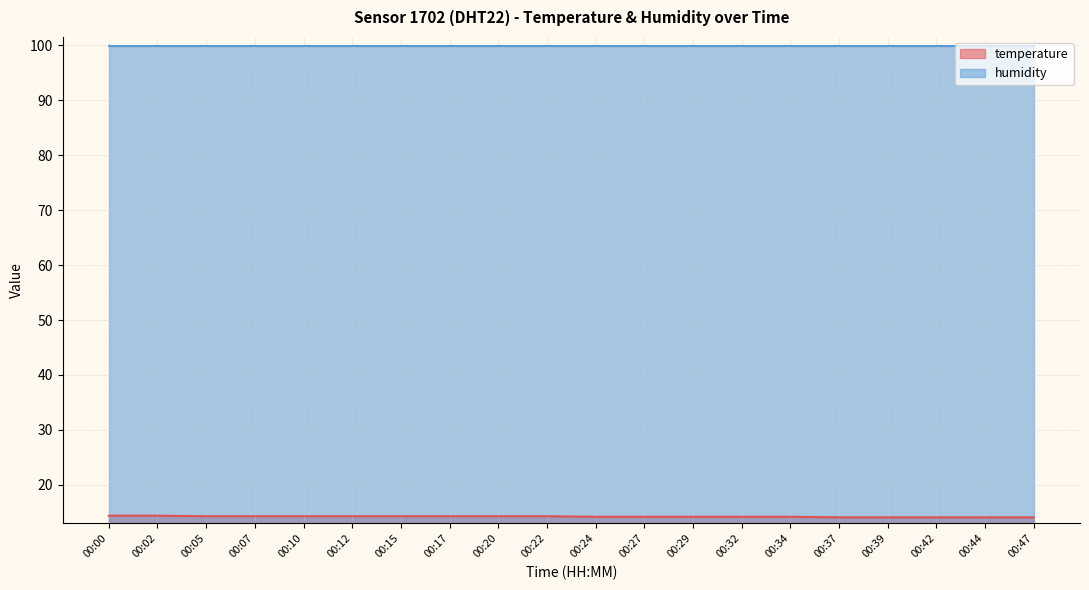

What is the difference between the highest and lowest values at 00:34?

85.7